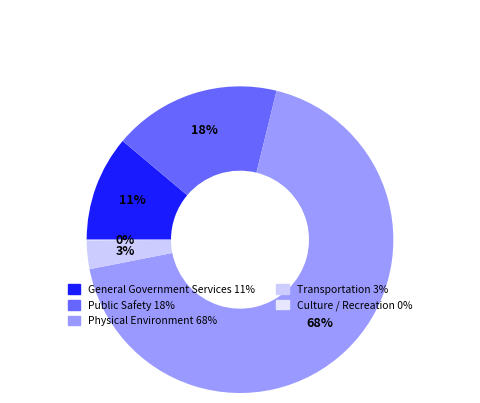

To the nearest percent, what portion does Public Safety represent?

18%